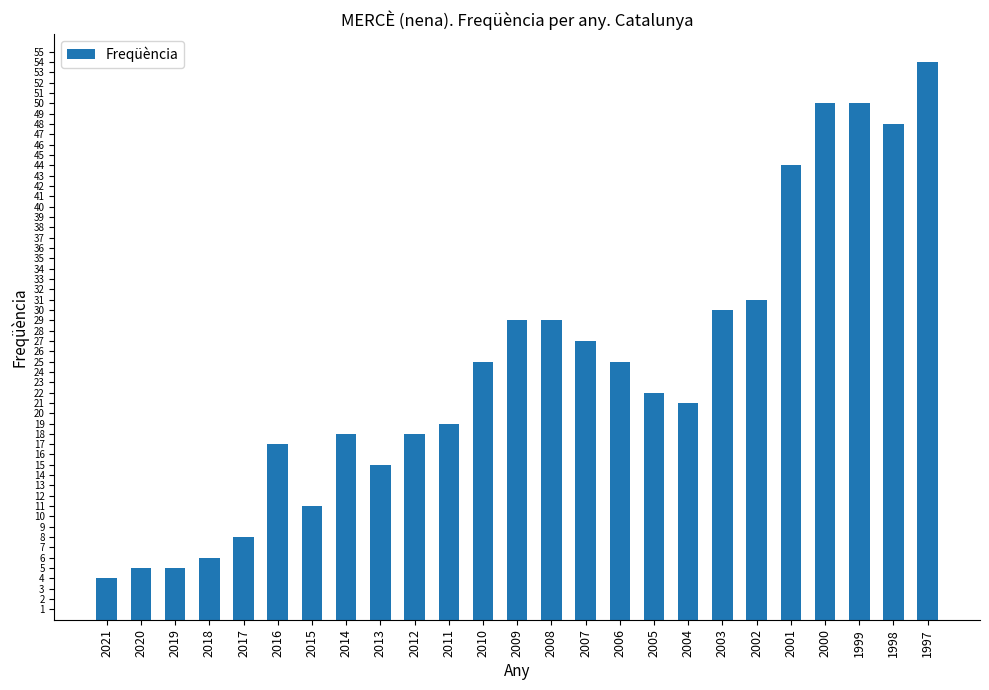

True or false: the data shows 6 at 2018.

True